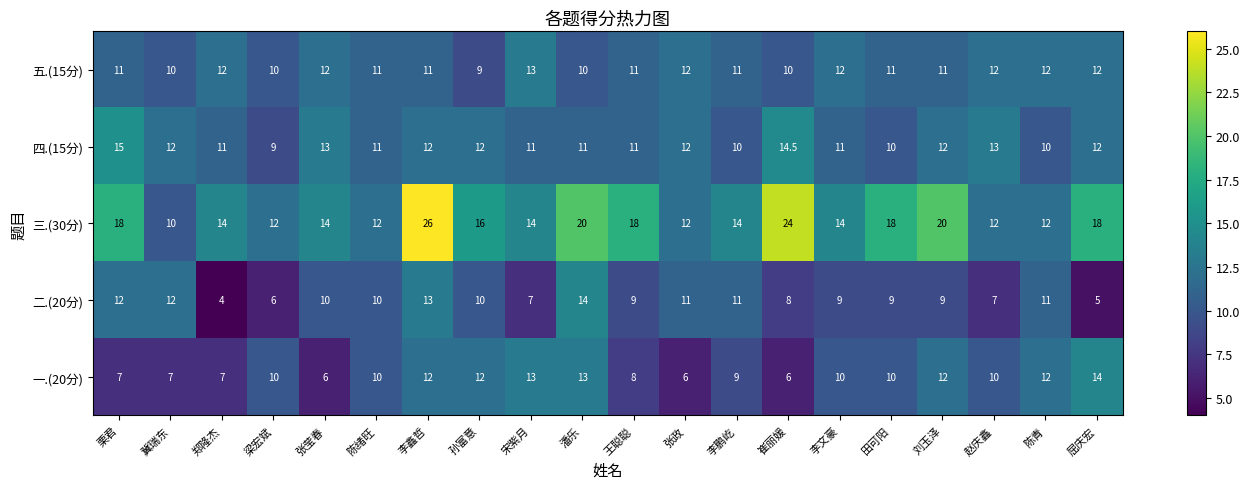

How many distinct data groups are displayed?

5